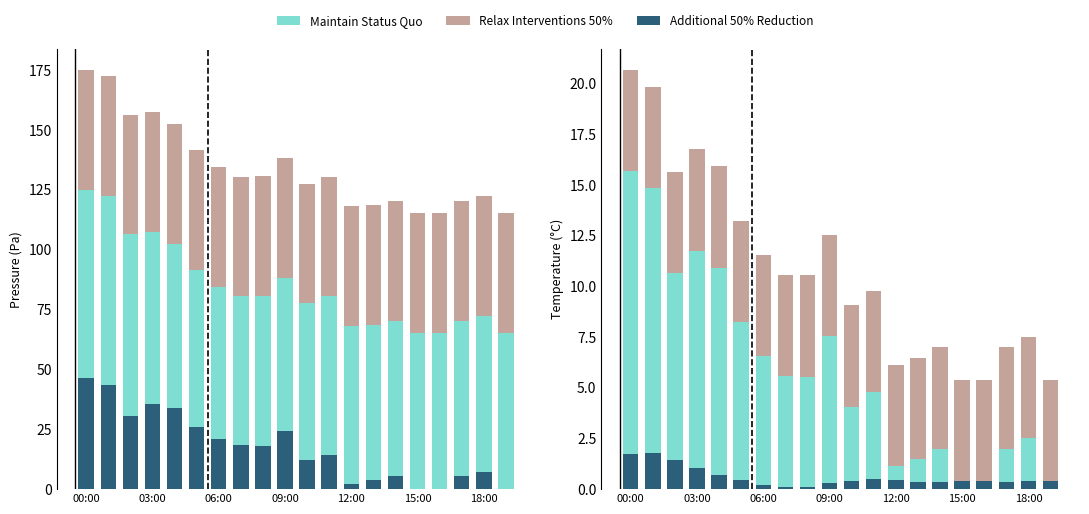

How many groups of bars are there?

20